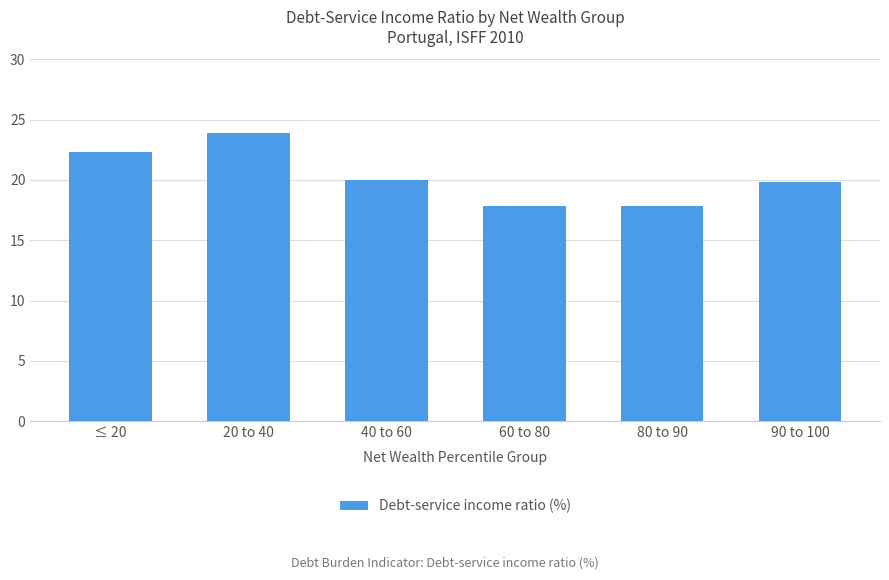

Reading right to left, what are all the values shown in this chart?

19.8	17.8	17.8	20.0	23.9	22.3